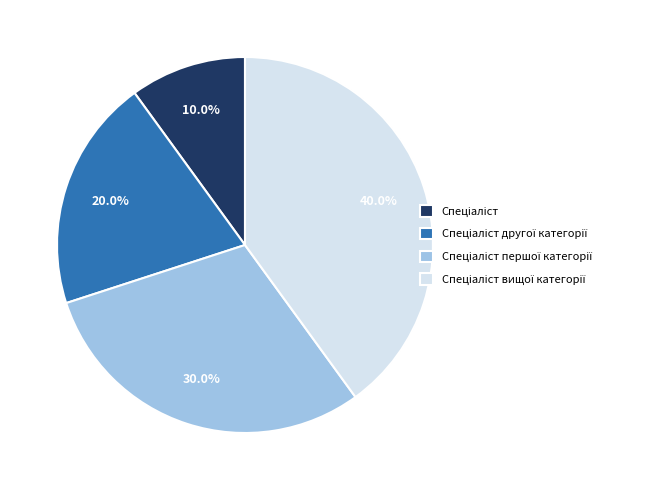

Does any single category account for the majority?

No